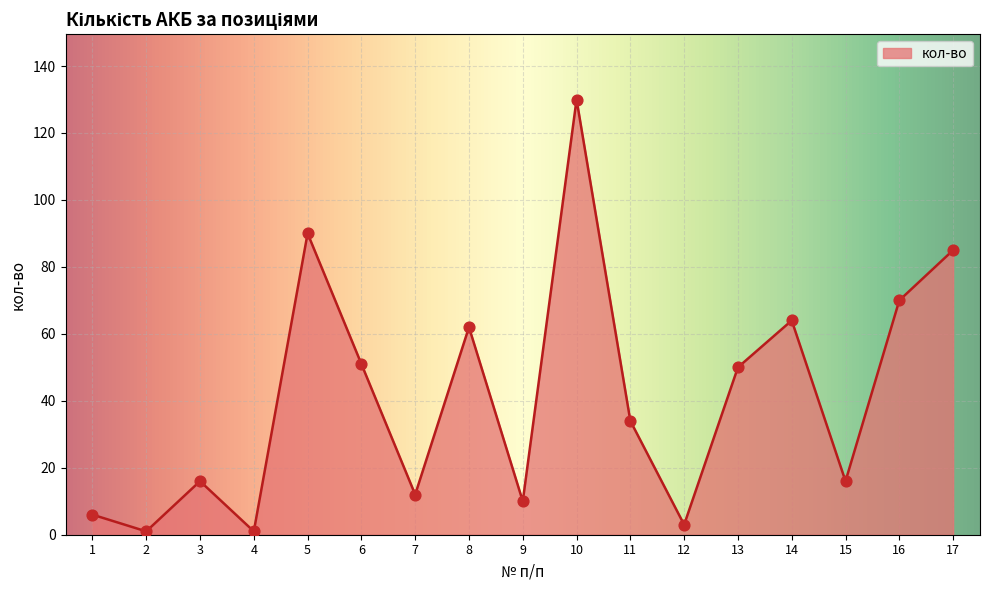

What is the change in value from 3 to 6?

+35